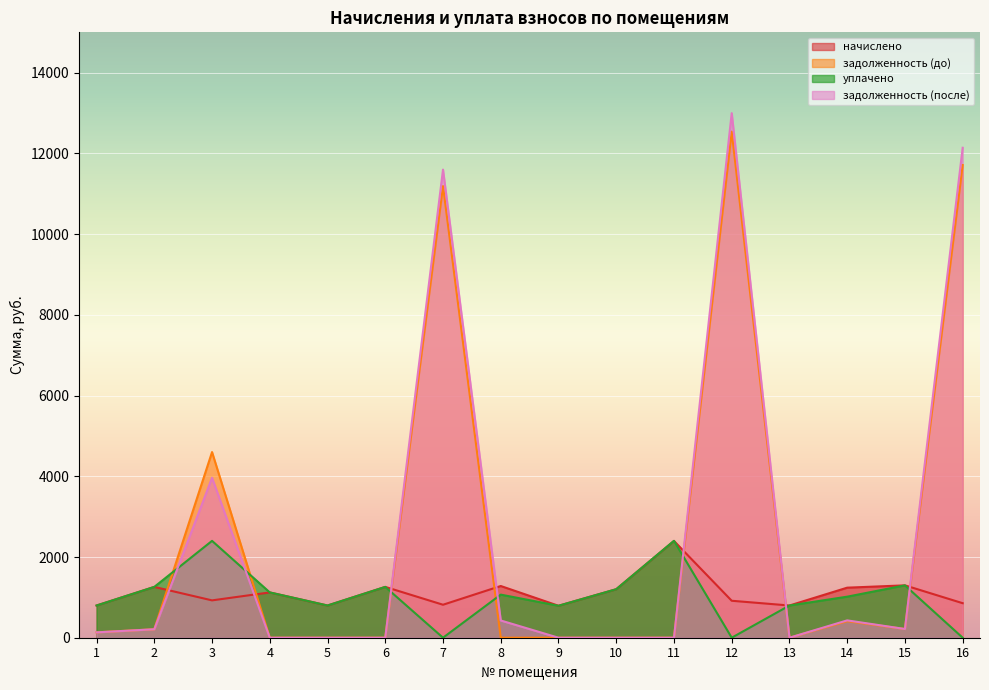

What is the difference between the maximum and minimum values in the уплачено series?

2400.9